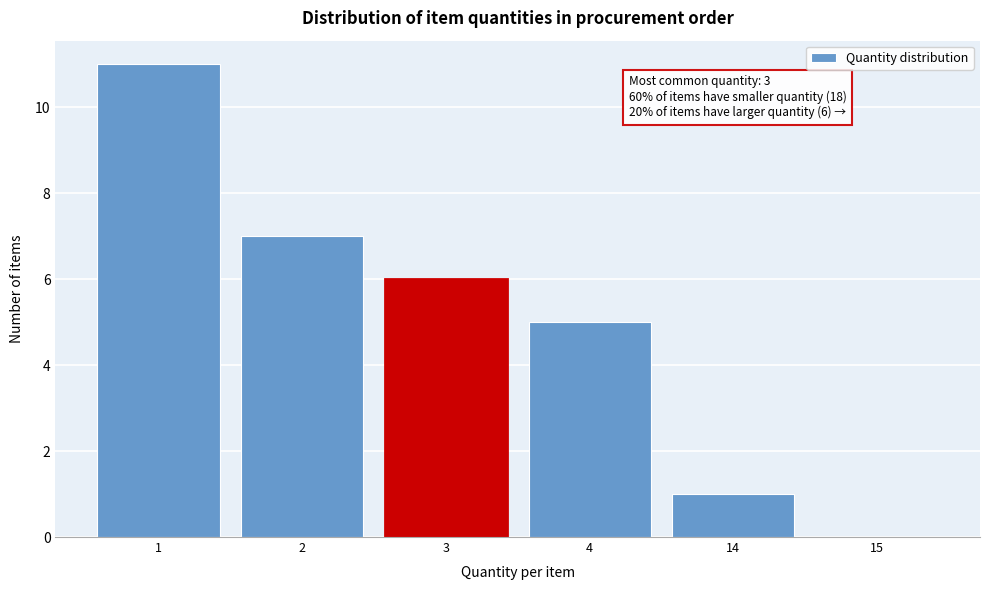

Reading left to right, extract all data points from this chart.

1=11	2=7	3=6	4=5	14=1	15=0